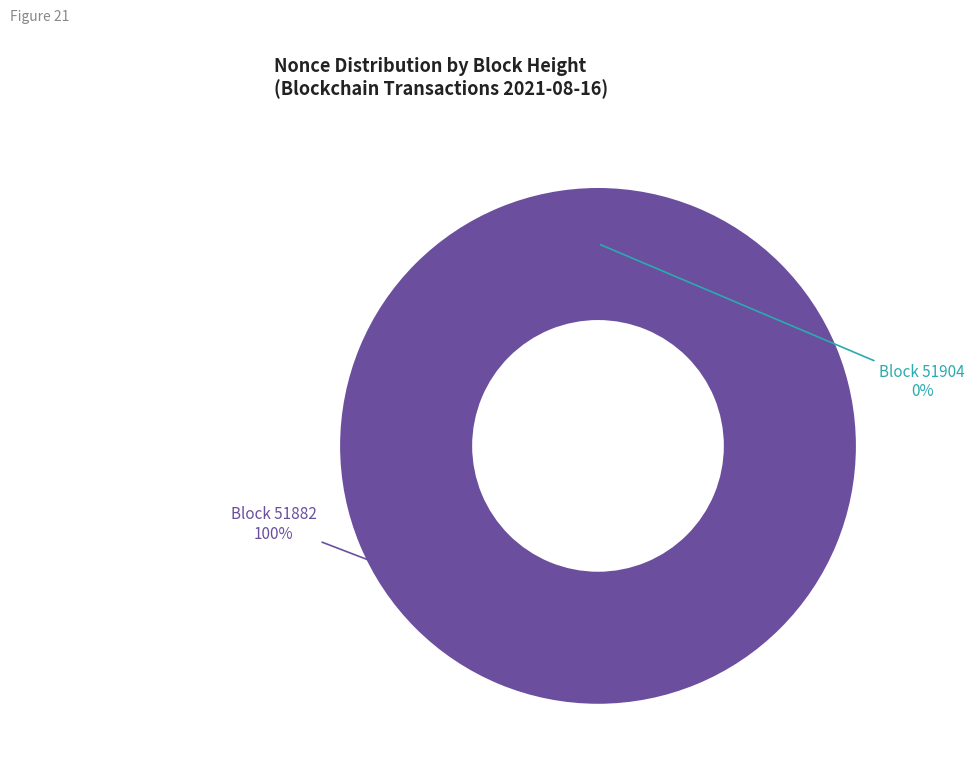

What percentage is the 51882 slice, to the nearest percent?

100%